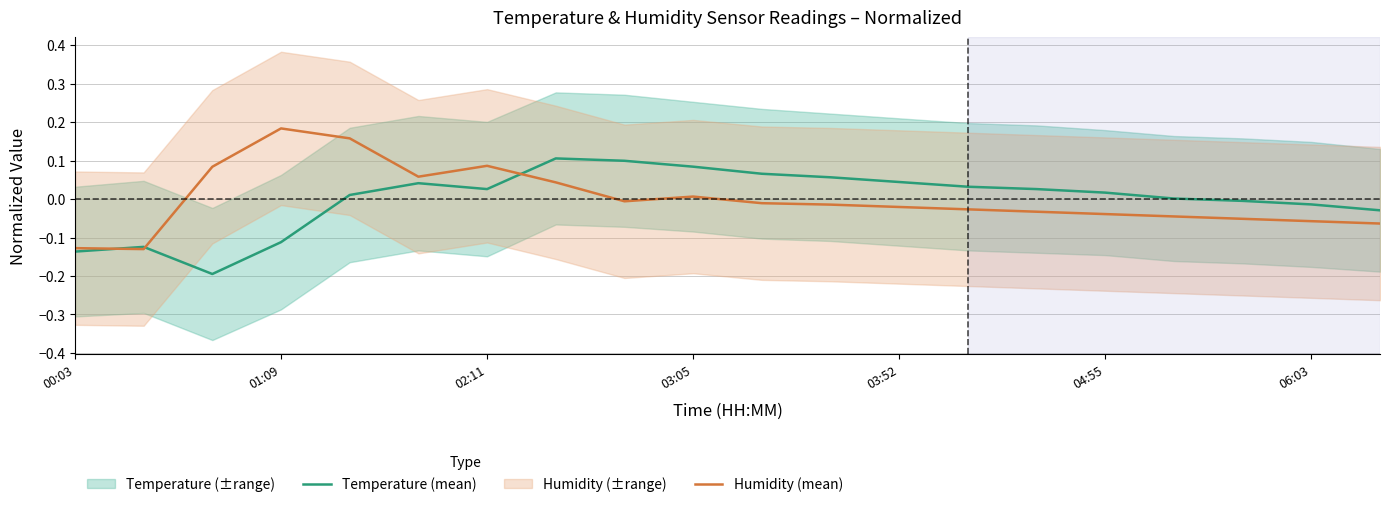

The value of Temperature (mean) at 06:03 is -0.0. True or false?

True